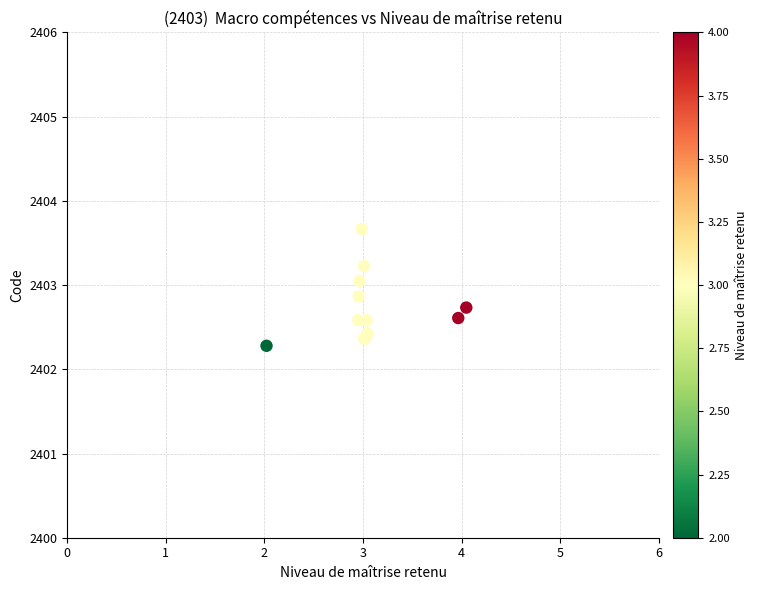

What Y value in the scatter plot is closest to 2402?

2402.3